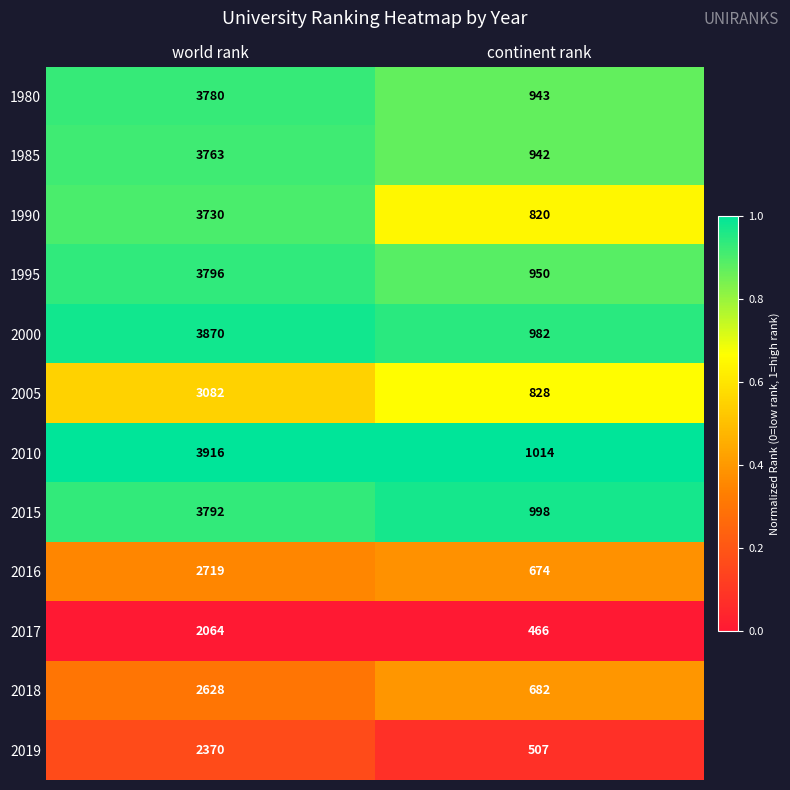

Rank the series by their maximum value, from highest to lowest.

2010, 2000, 1995, 2015, 1980, 1985, 1990, 2005, 2016, 2018, 2019, 2017